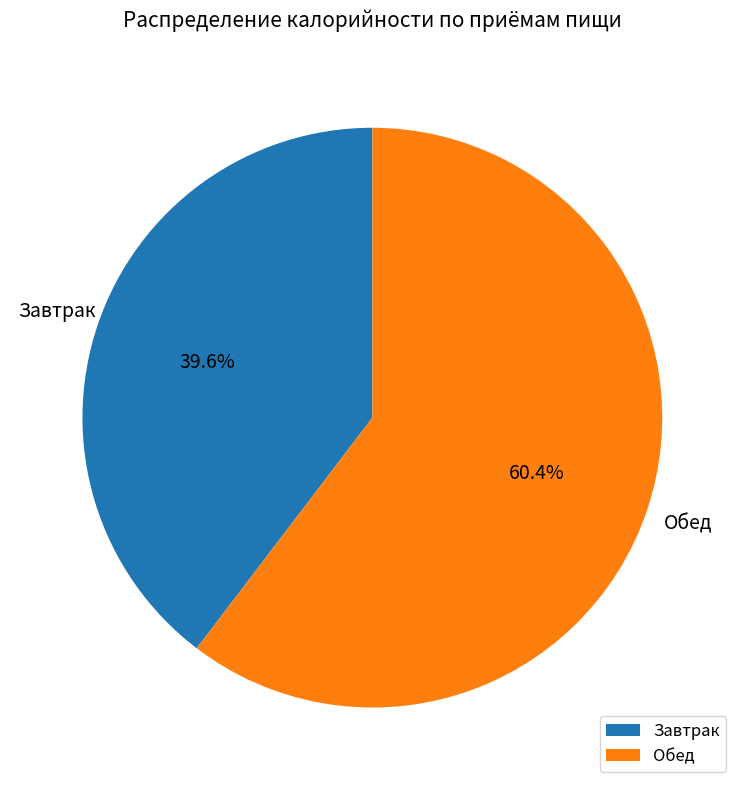

Rank the categories by value from lowest to highest.

Завтрак, Обед